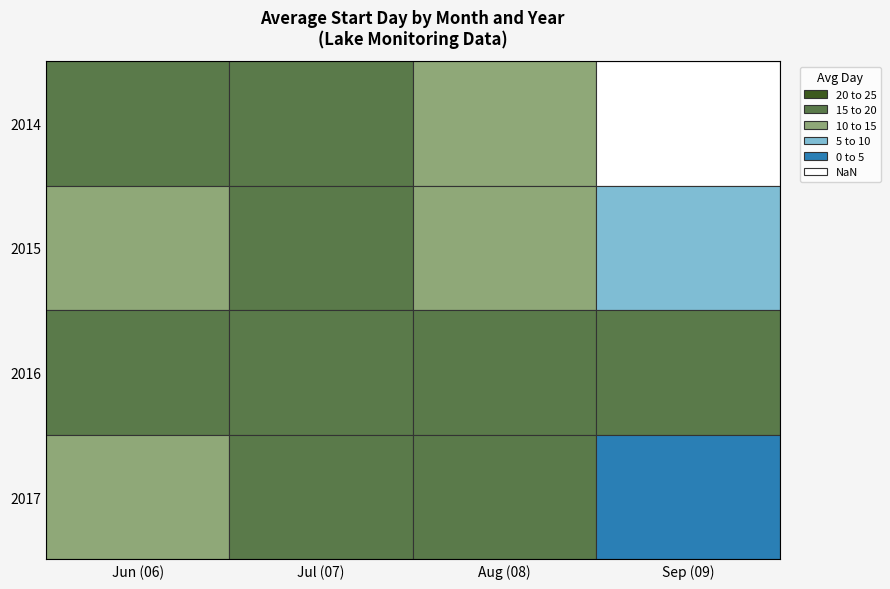

Between 2017 and 2015, which is larger?

2015